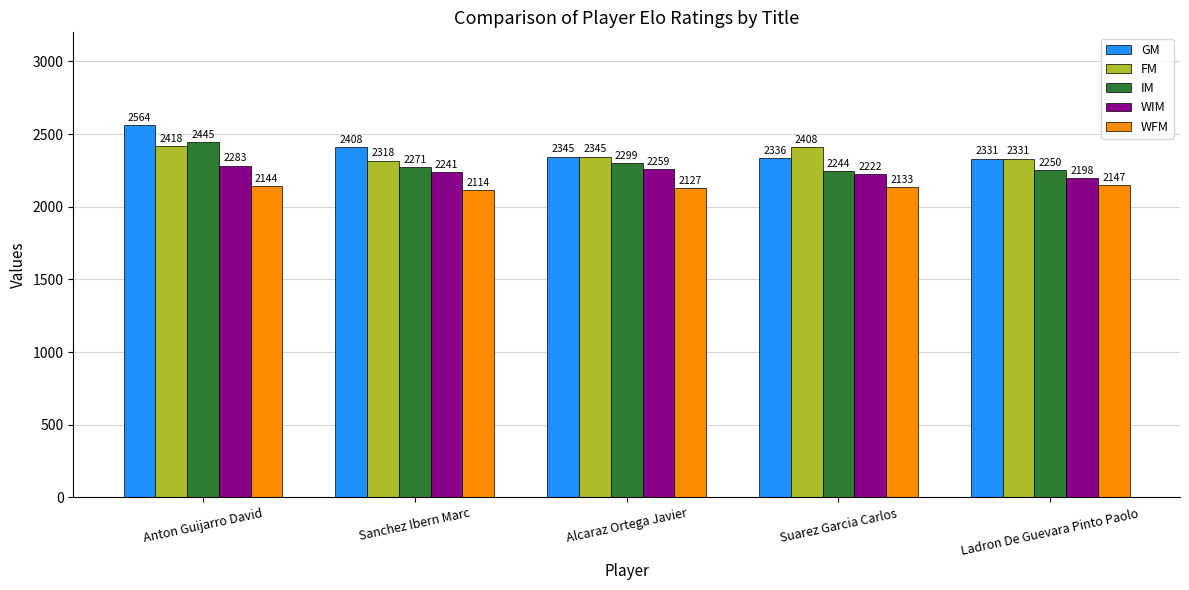

How many data points in WFM are less than 2133?

2